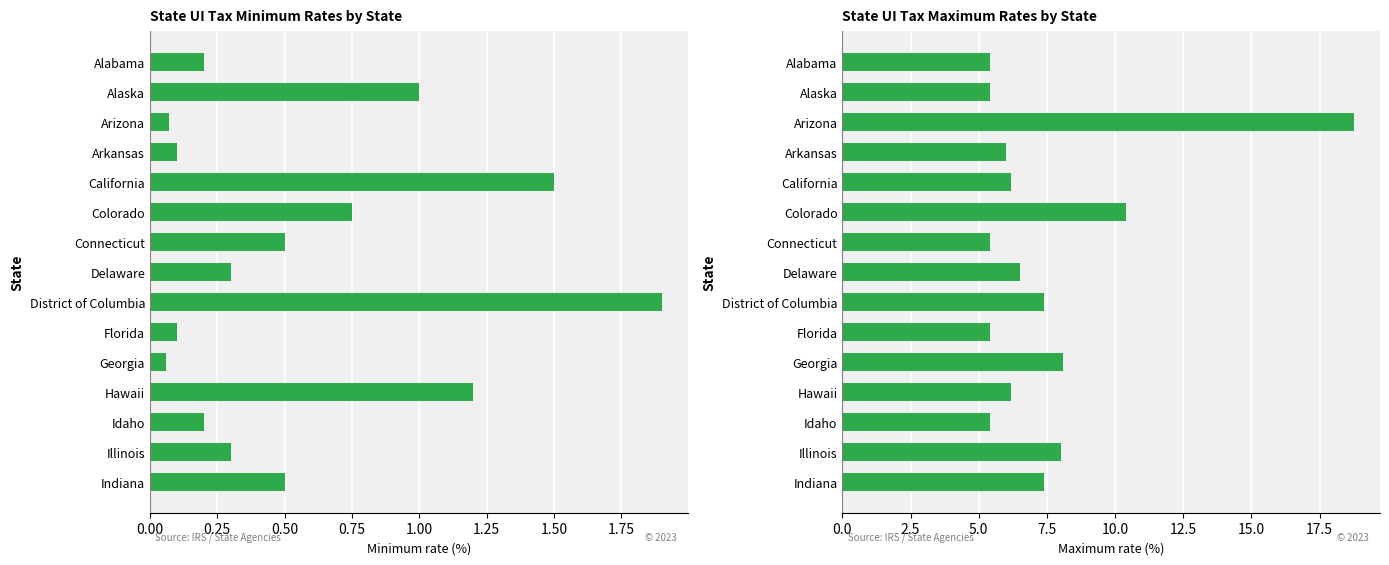

True or false: Maximum rate has a value of 10.8 at District of Columbia.

False